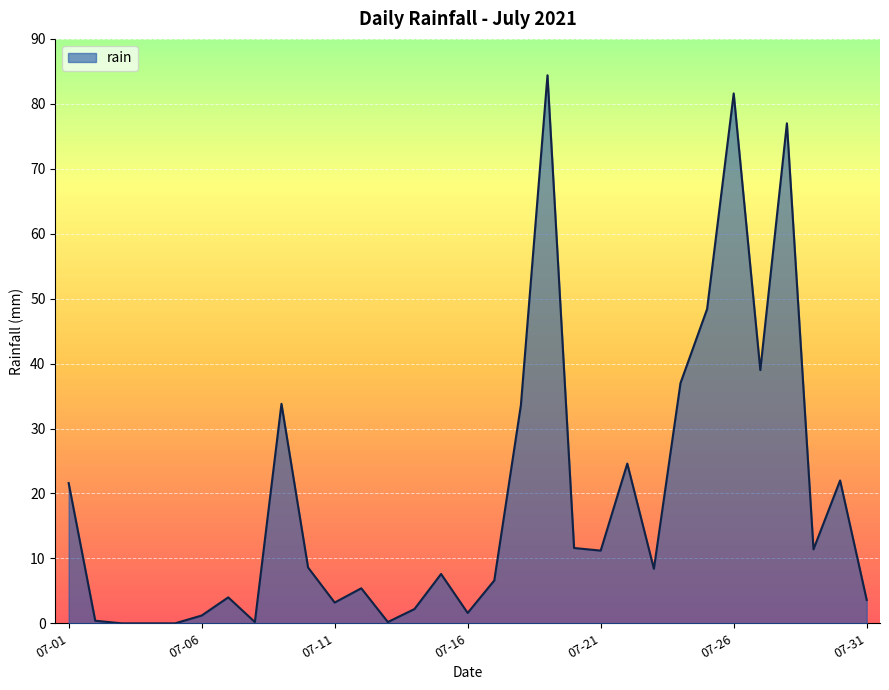

What is the difference between the maximum and minimum values?

84.4